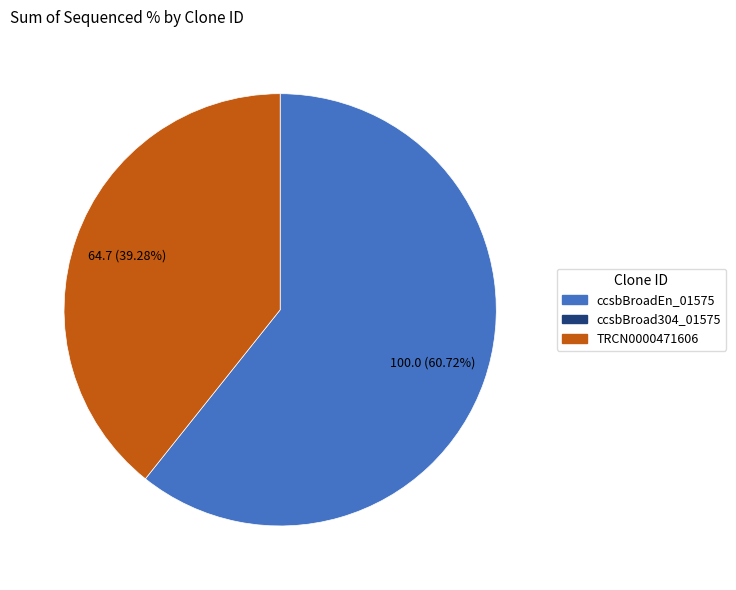

Is there any slice that represents more than half of the pie?

Yes